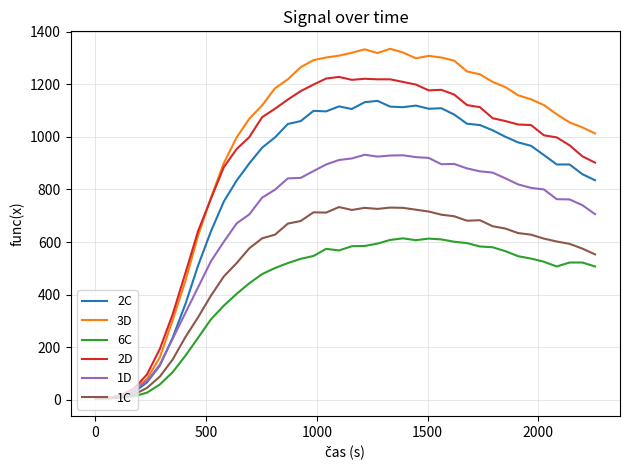

Which series has the widest spread of values?

3D